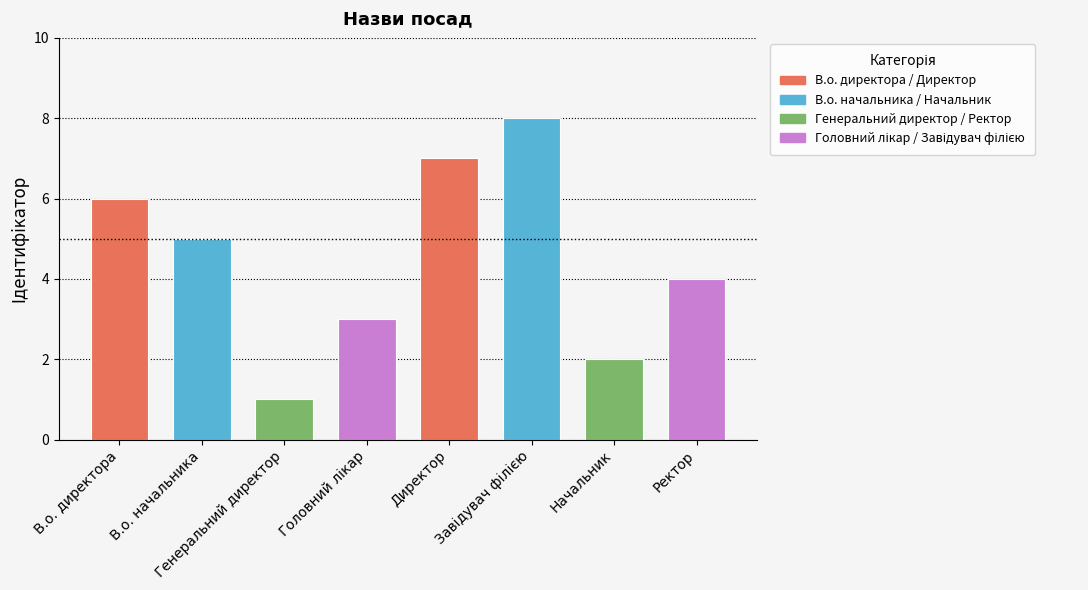

What is the greatest value displayed?

8